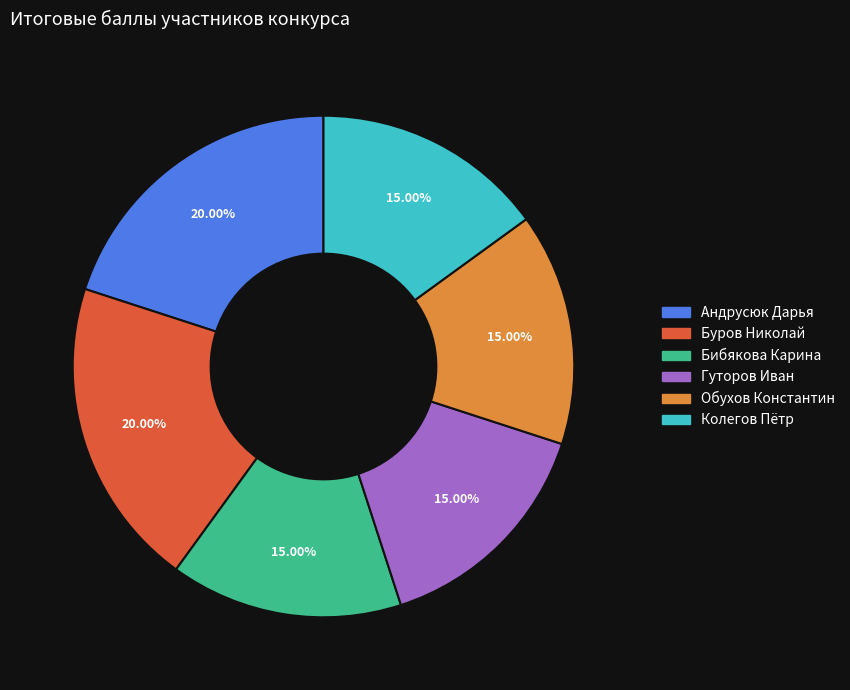

Approximately how many times larger is the value at Андрусюк Дарья compared to Буров Николай?

1.0